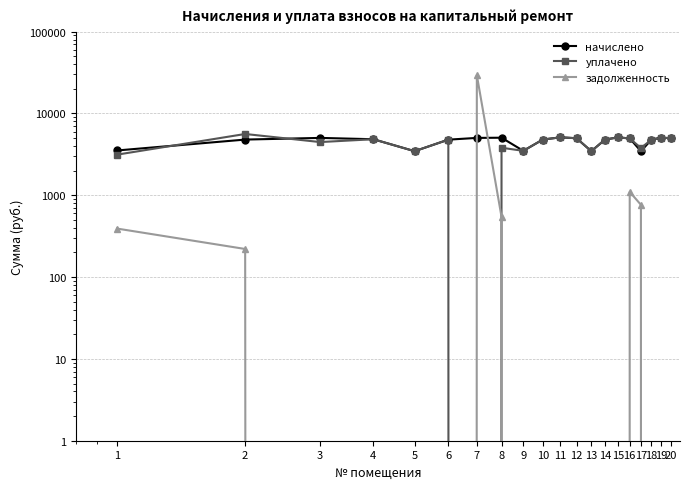

Which series has the largest range (max minus min)?

задолженность